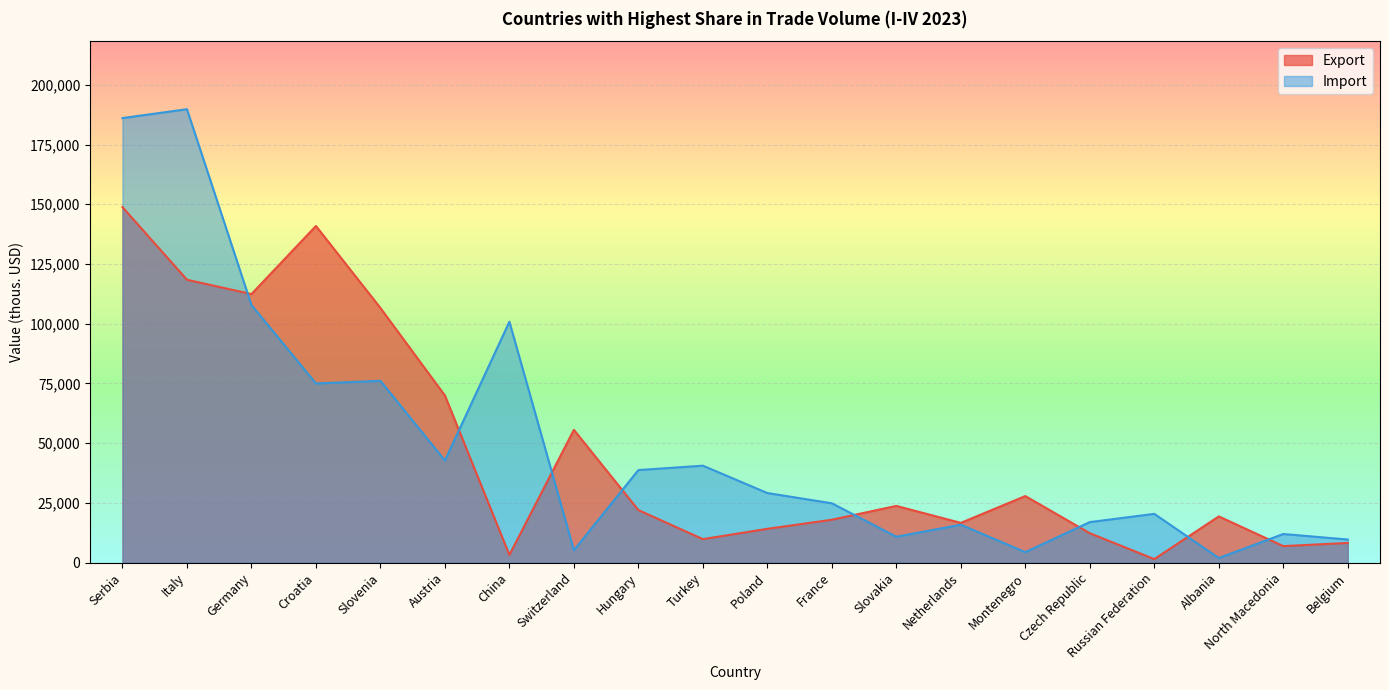

What is the sum of all Import values?

1008620